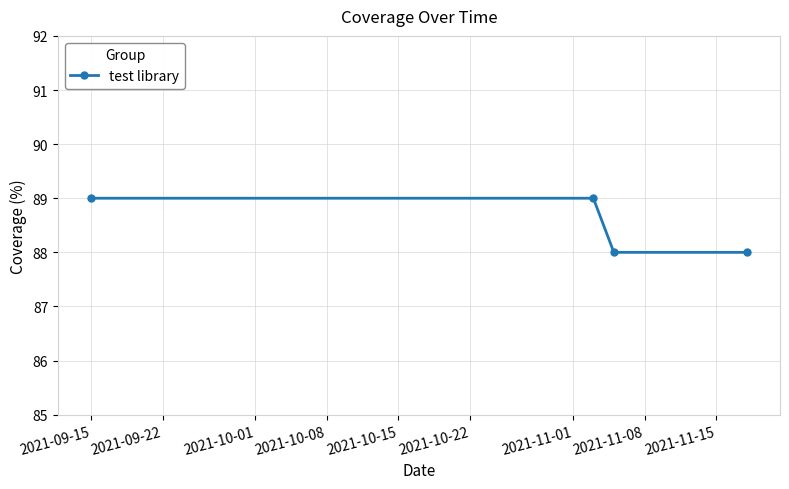

True or false: the data has more than 1 interior local peaks.

False